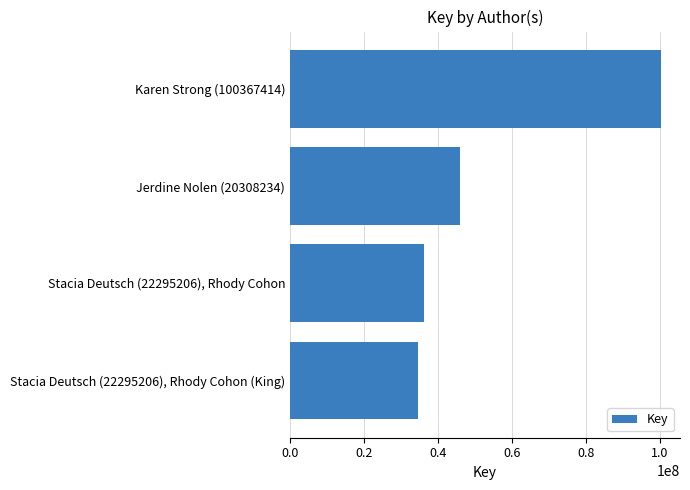

Reading top to bottom, what are all the values shown in this chart?

100367449	45903766	36293233	34652142